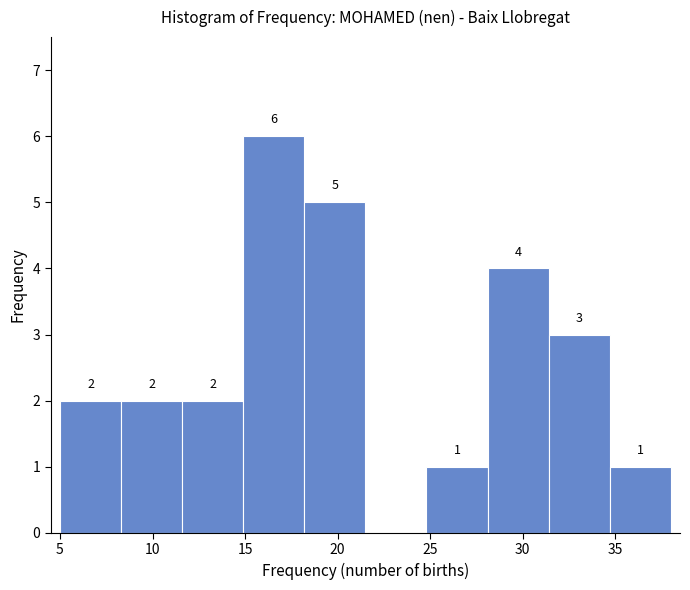

Which range on the x-axis has the tallest bar?

14.9 to 18.2